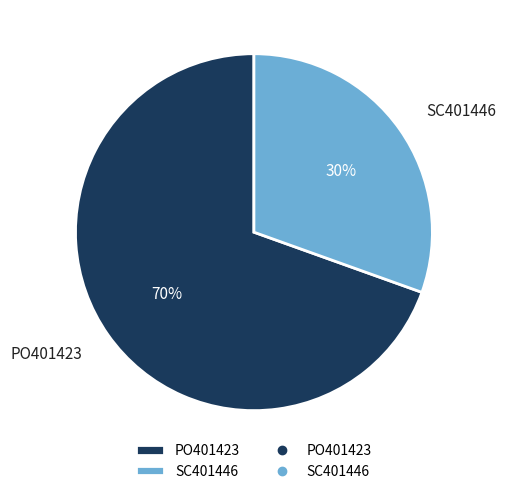

Which slice is the largest?

PO401423